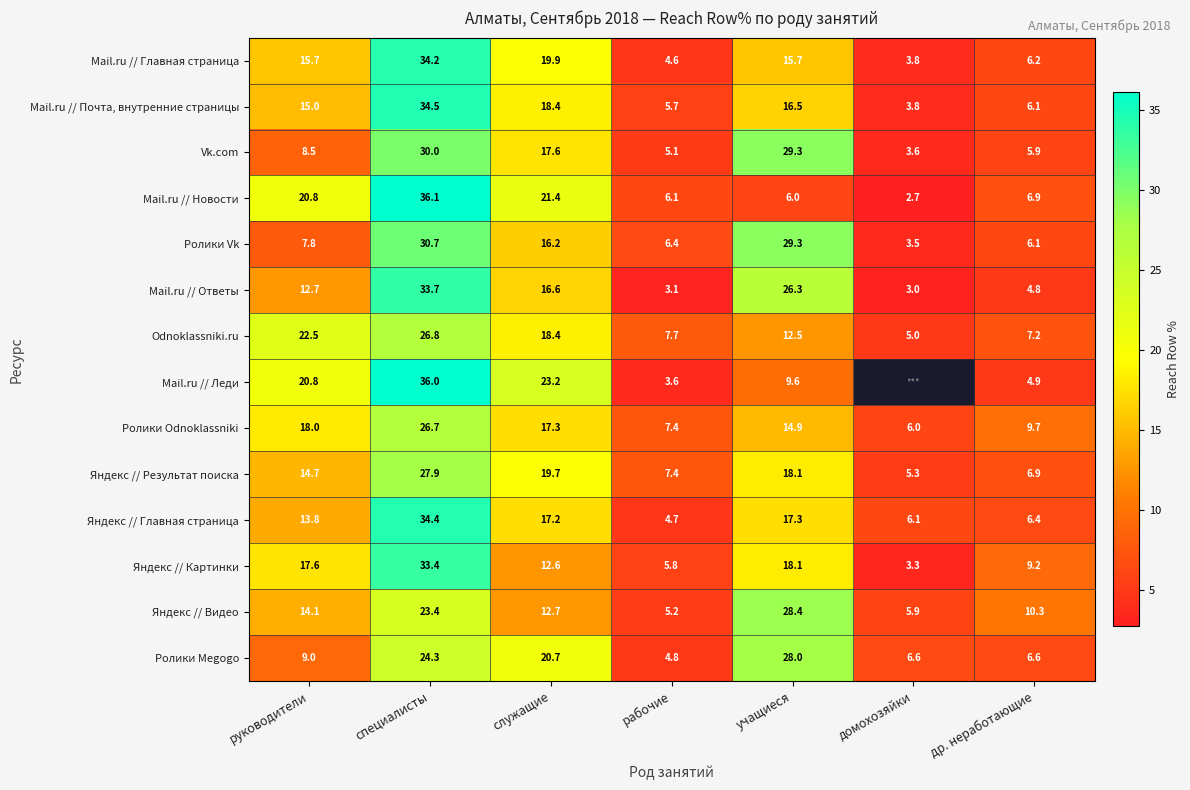

How many data points does each series have?

7